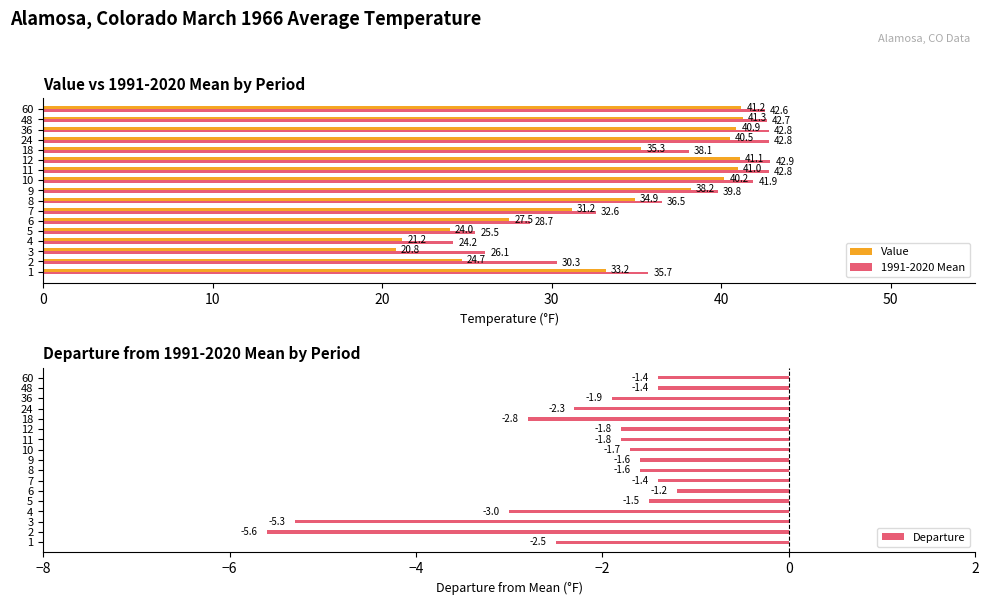

Is the value of Value at 4 greater than the value of 1991-2020 Mean at 3?

No